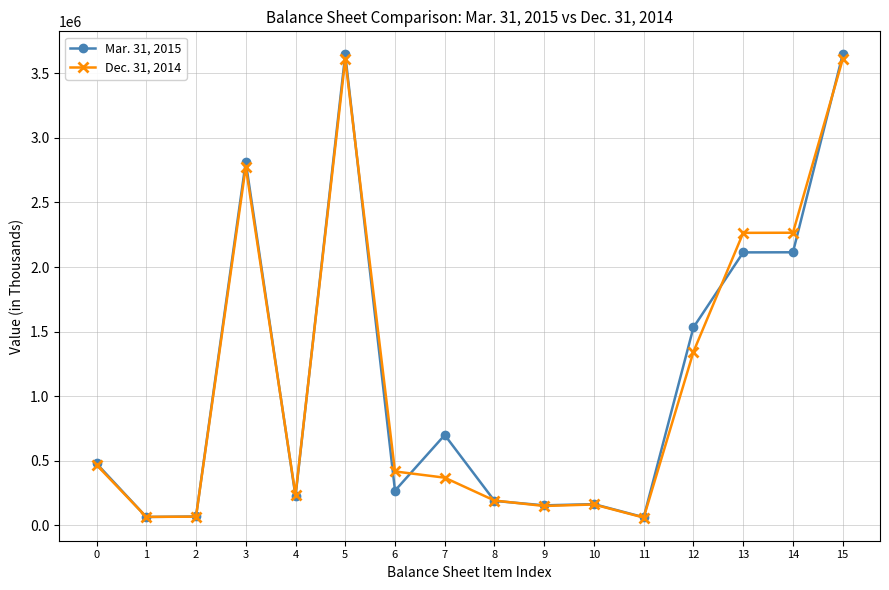

List the series in order of their peak value, lowest first.

Dec. 31, 2014, Mar. 31, 2015